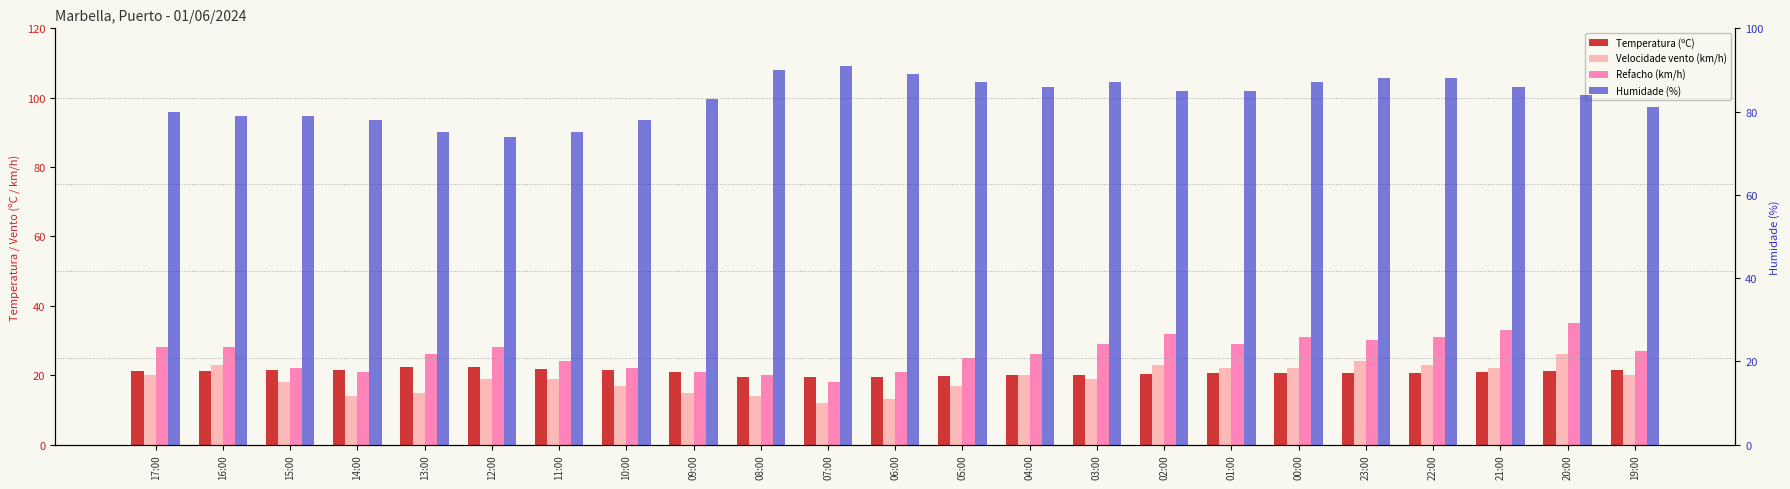

What is the maximum value shown in the chart?

91.0